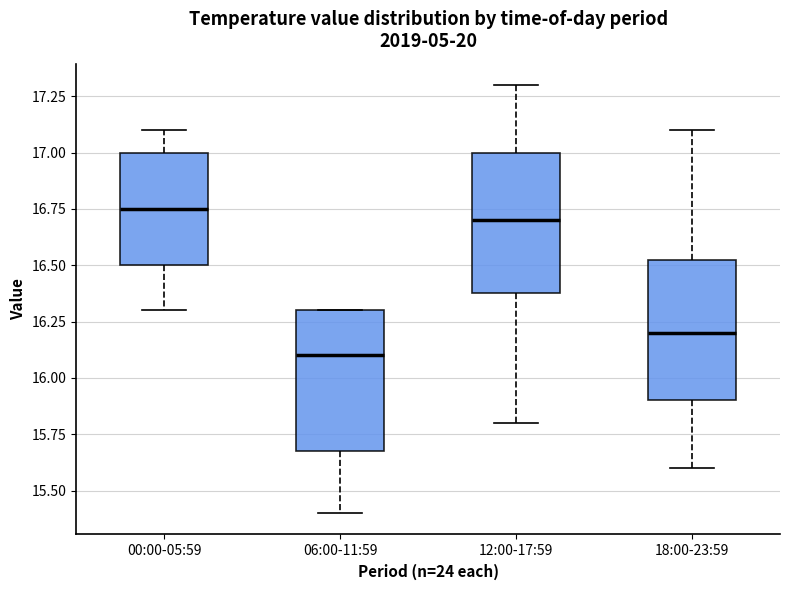

Reading left to right, transcribe this box plot: for each box, give where its median line is, the range the box spans, and where its two whiskers end, as read against the y-axis. The values are not printed on the chart, so give them approximately, as read against the axis.

00:00-05:59: median 16.75, box 16.50 to 17.00, whiskers 16.30 to 17.10
06:00-11:59: median 16.10, box 15.70 to 16.30, whiskers 15.40 to 16.30
12:00-17:59: median 16.70, box 16.40 to 17.00, whiskers 15.80 to 17.30
18:00-23:59: median 16.20, box 15.90 to 16.55, whiskers 15.60 to 17.10